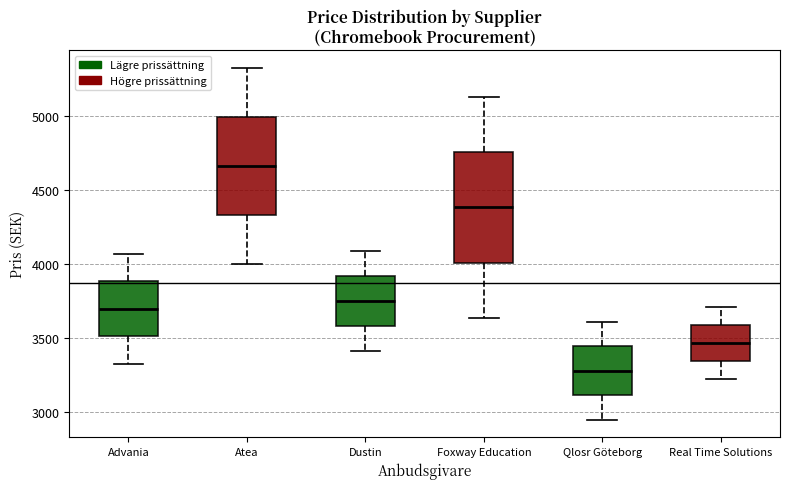

Reading left to right, read every box against the y-axis: the position of its median line, the range the box covers, and the ends of its whiskers. The values are not printed on the chart, so give them approximately, as read against the axis.

Advania: median 3700, box 3500 to 3900, whiskers 3350 to 4050
Atea: median 4650, box 4350 to 5000, whiskers 4000 to 5350
Dustin: median 3750, box 3600 to 3900, whiskers 3400 to 4100
Foxway Education: median 4400, box 4000 to 4750, whiskers 3650 to 5150
Qlosr Göteborg: median 3300, box 3100 to 3450, whiskers 2950 to 3600
Real Time Solutions: median 3450, box 3350 to 3600, whiskers 3250 to 3700